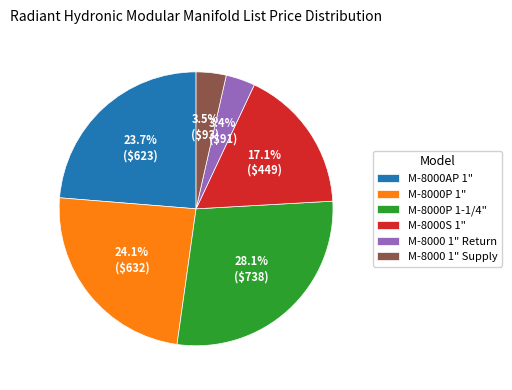

Does M-8000 1" Return represent more than half of the total?

No